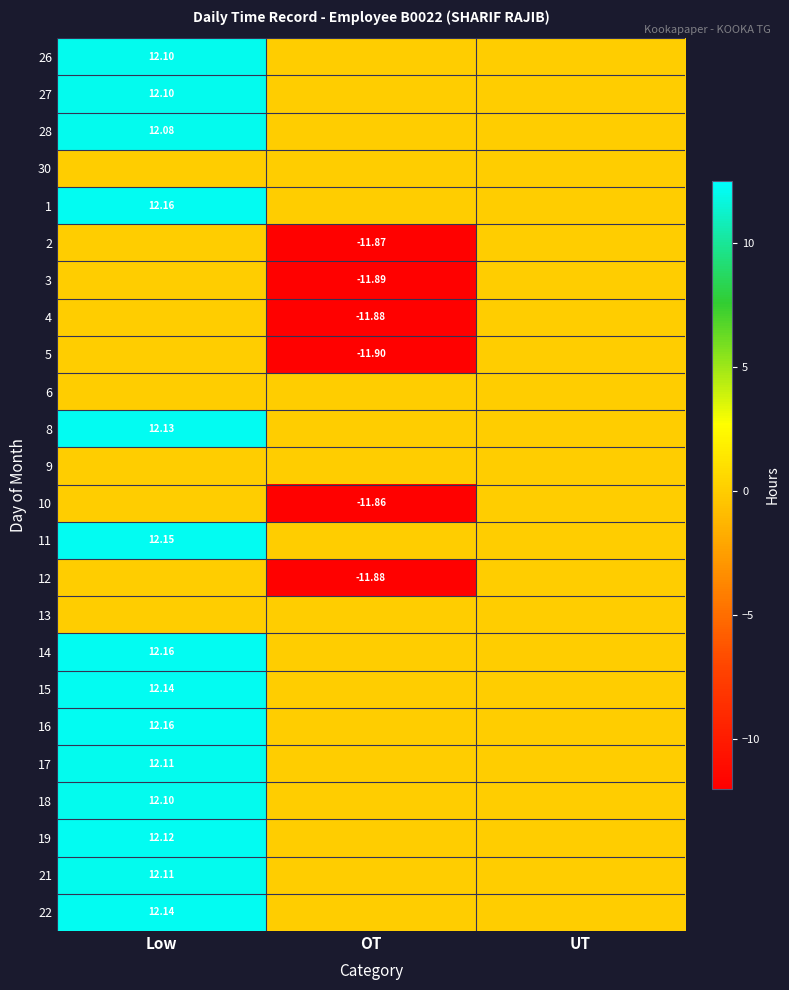

What is the sum of all 18 values?

12.1